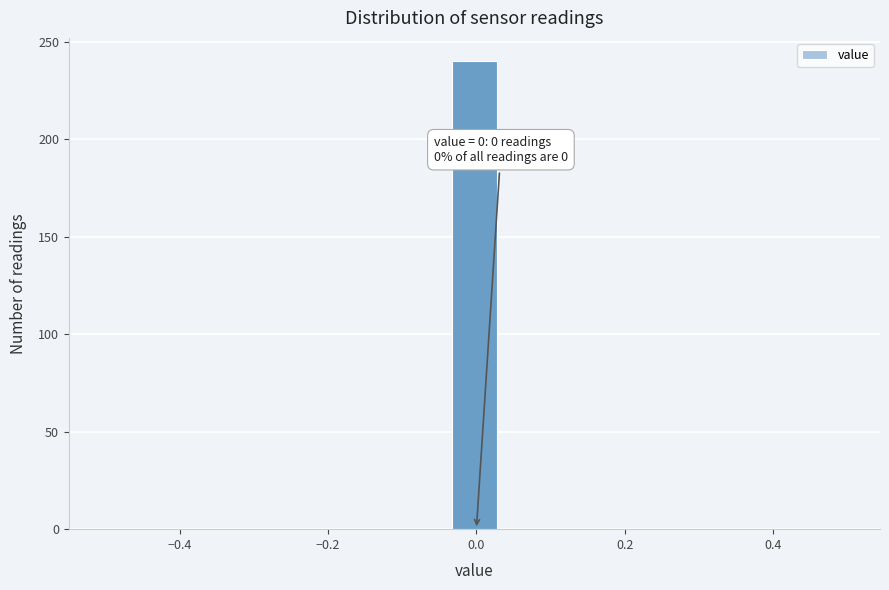

Around what value on the x-axis is the tallest bar? Give the approximate position of its centre, as read against the axis.

0.00